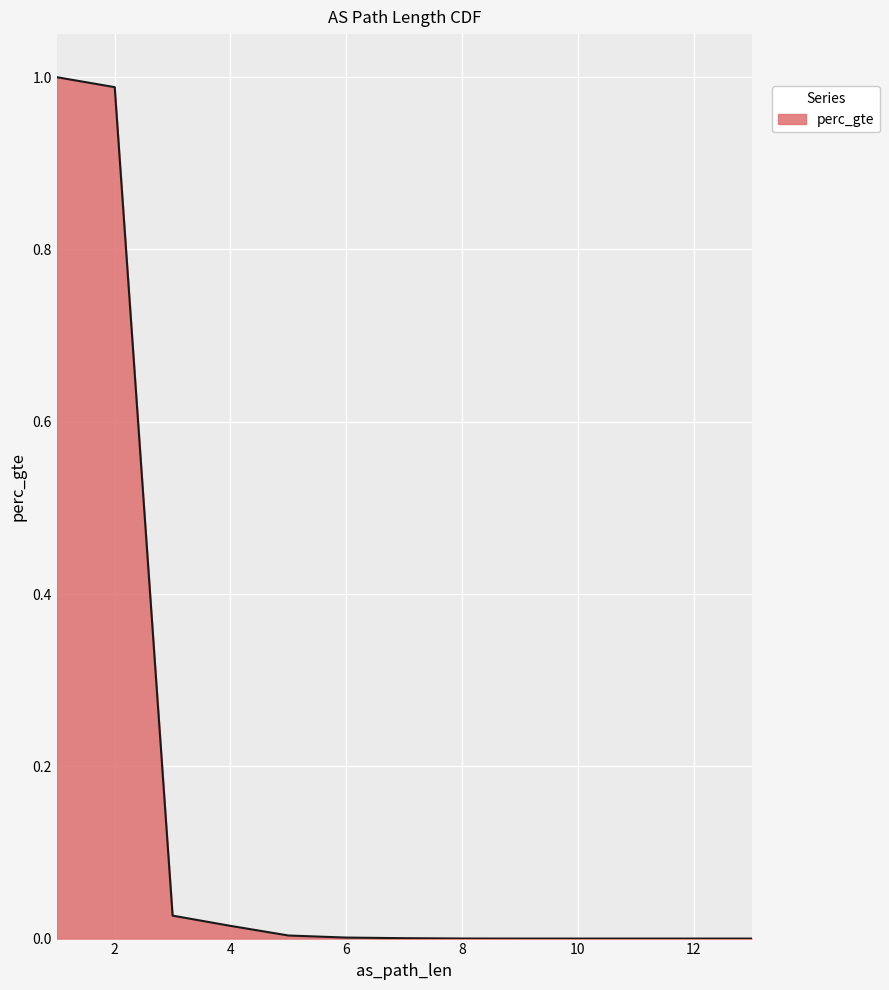

What is the sum of all values?

2.0